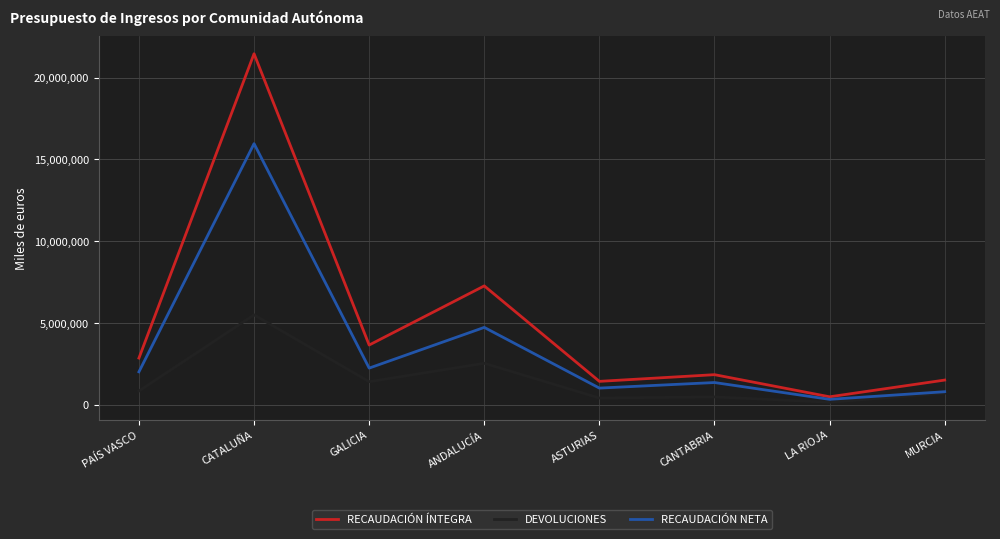

What is the sum of all RECAUDACIÓN NETA values?

28449506